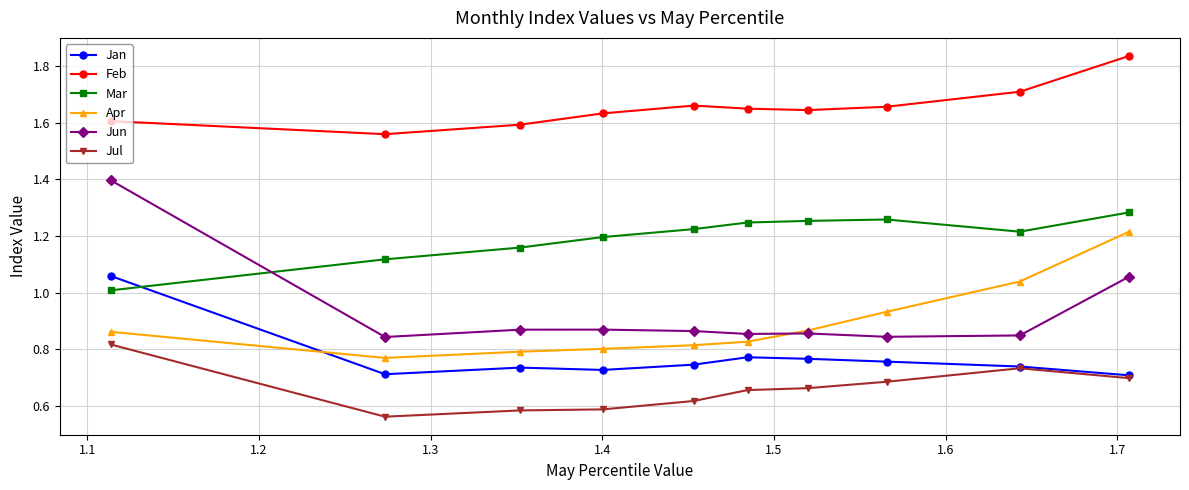

Rank the series by their maximum value, from lowest to highest.

Jul, Jan, Apr, Mar, Jun, Feb